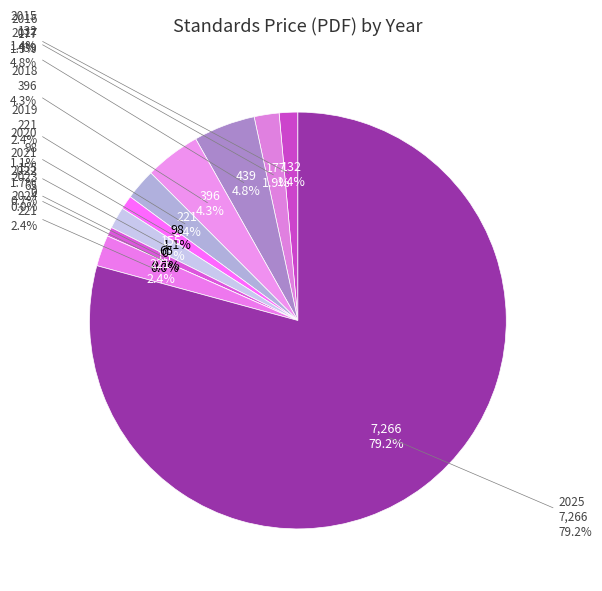

To the nearest percent, what is the combined percentage of 17 and 2015?

5%